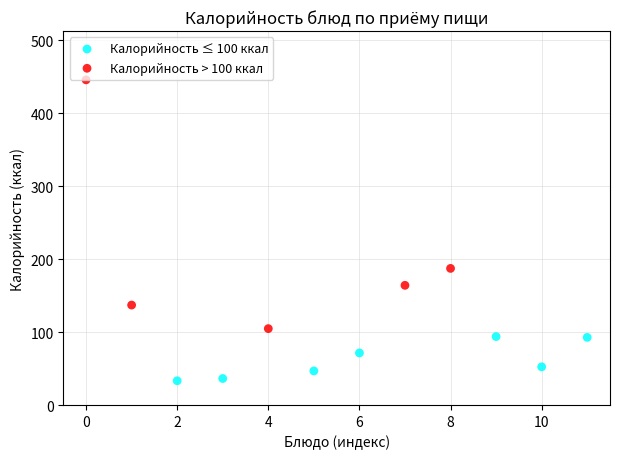

Which series contains the lowest Y value?

Калорийность ≤ 100 ккал